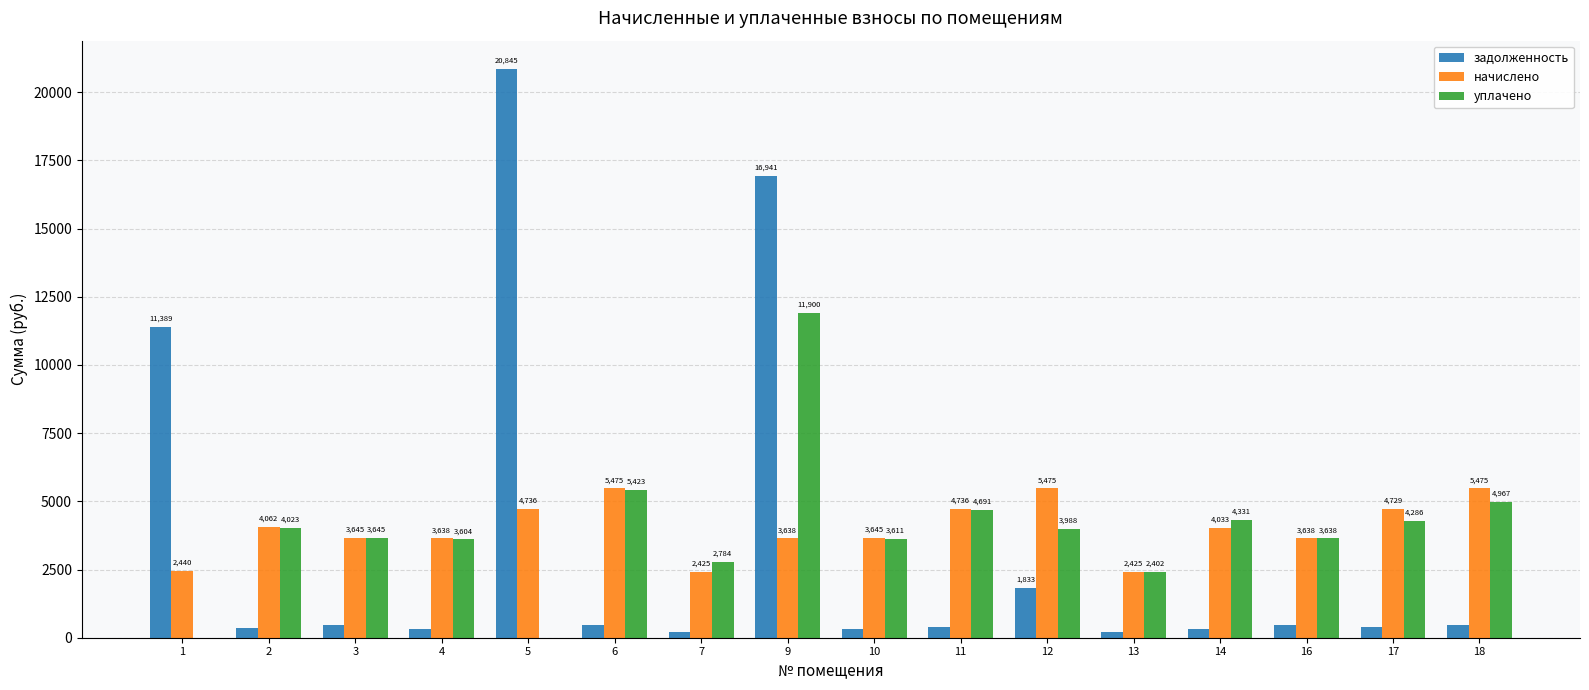

What is the average value of the задолженность series?

3456.1